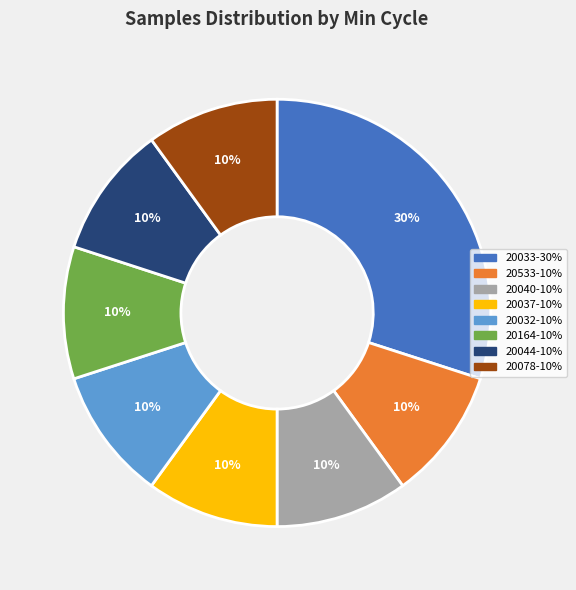

Does any single category account for the majority?

No